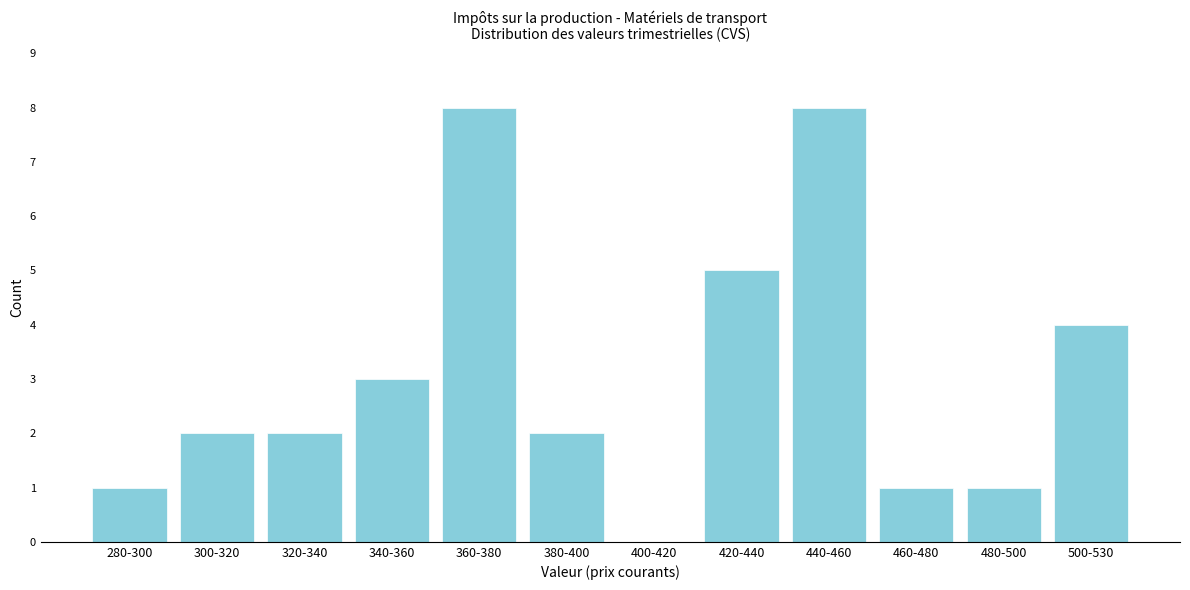

Reading left to right, extract all data points from this chart.

280-300=1	300-320=2	320-340=2	340-360=3	360-380=8	380-400=2	400-420=0	420-440=5	440-460=8	460-480=1	480-500=1	500-530=4